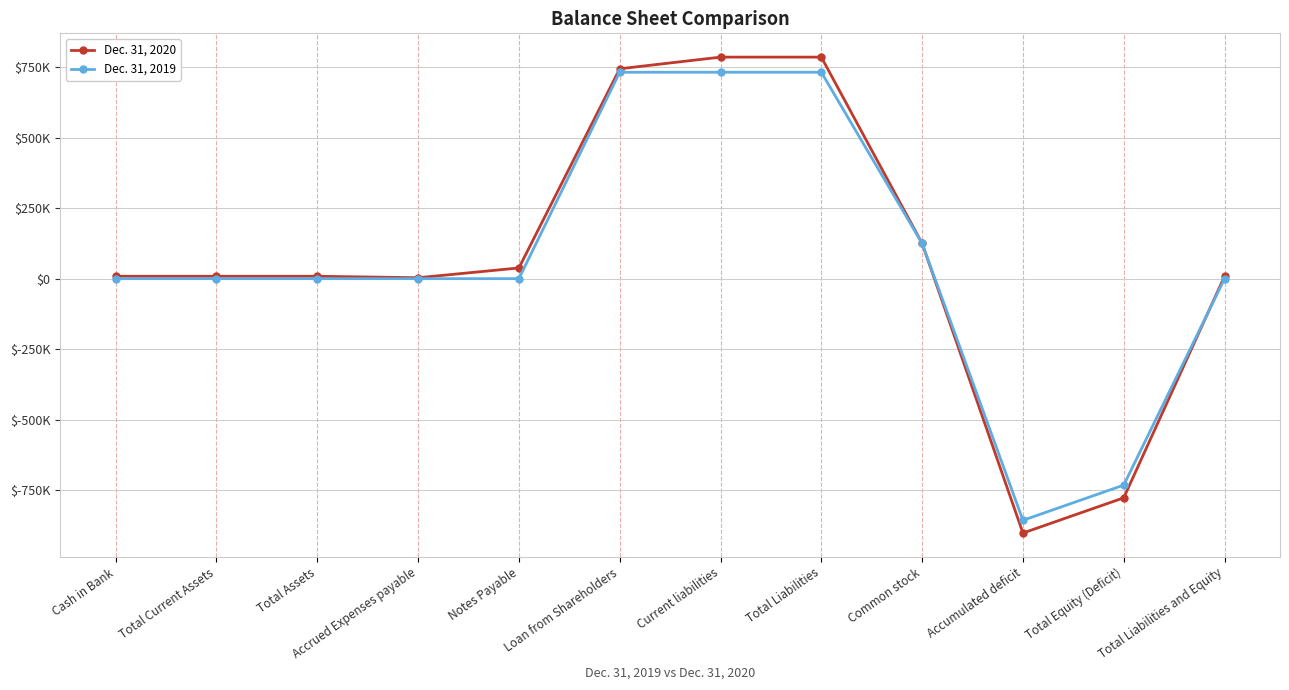

Which series has the largest total across all categories?

Dec. 31, 2020